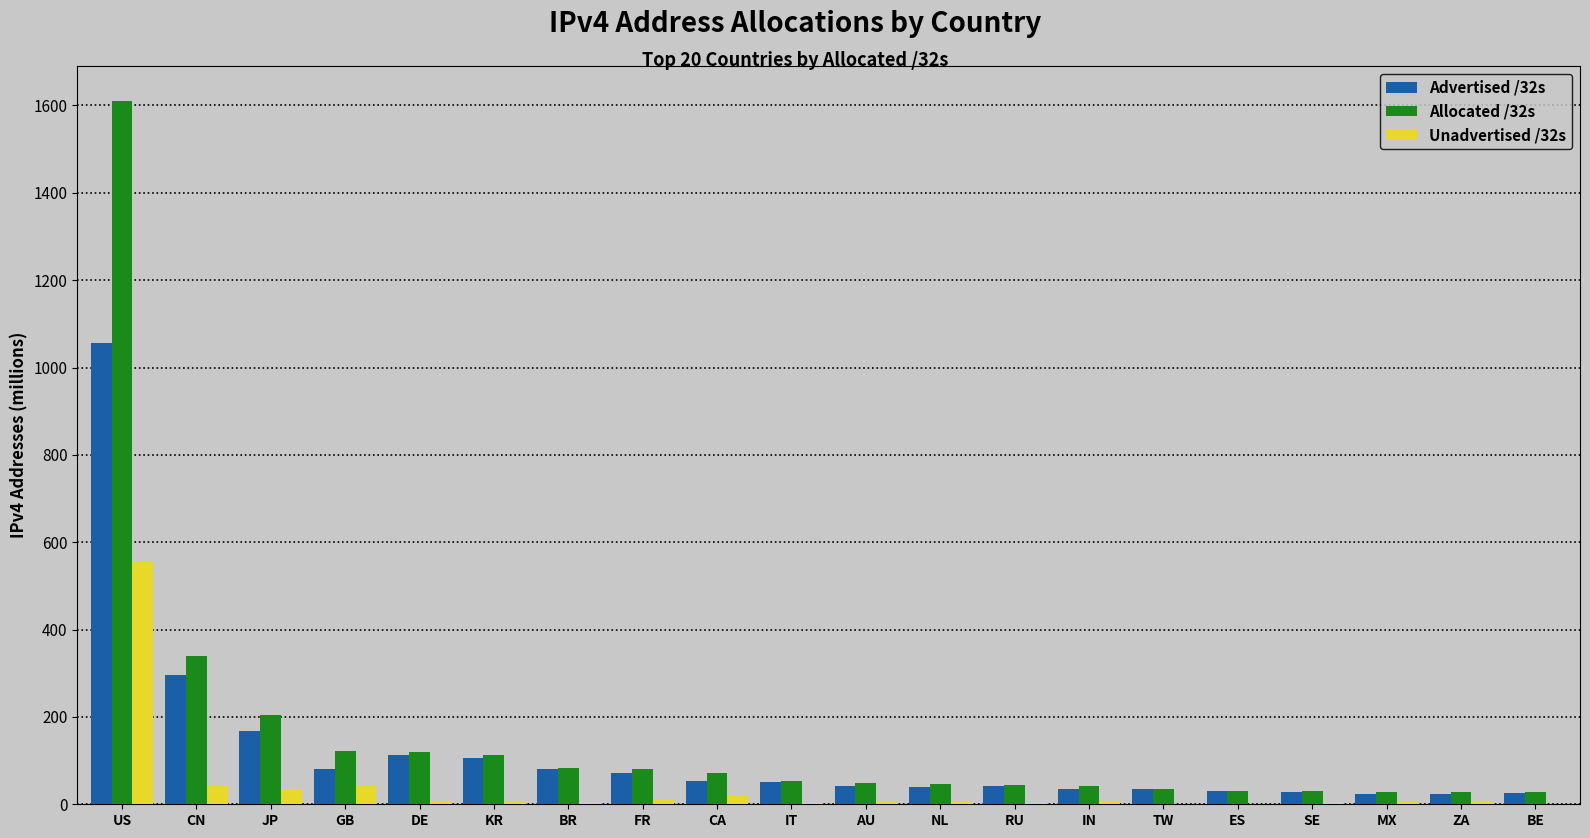

What is the sum of all Allocated /32s values?

3162.1